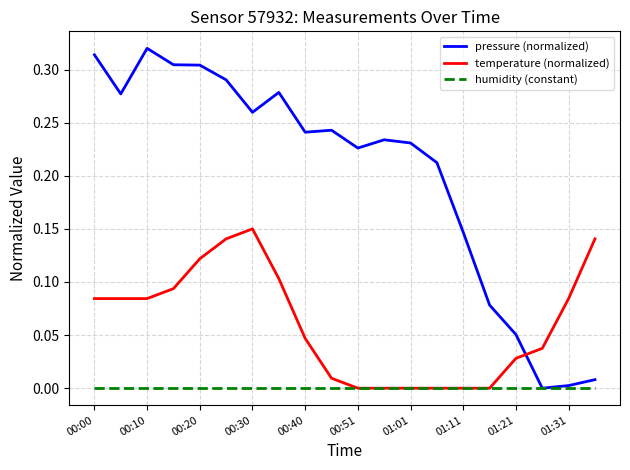

Rank the series by their average value, from lowest to highest.

humidity (constant), temperature (normalized), pressure (normalized)